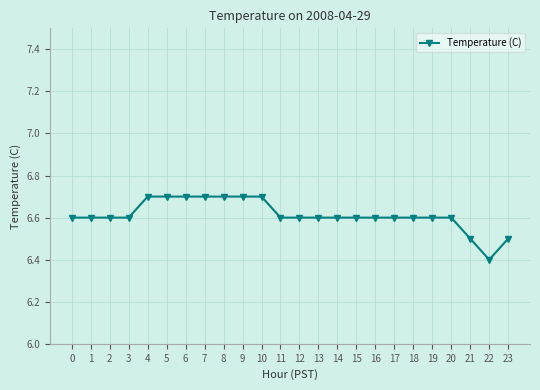

What is the average value?

6.6